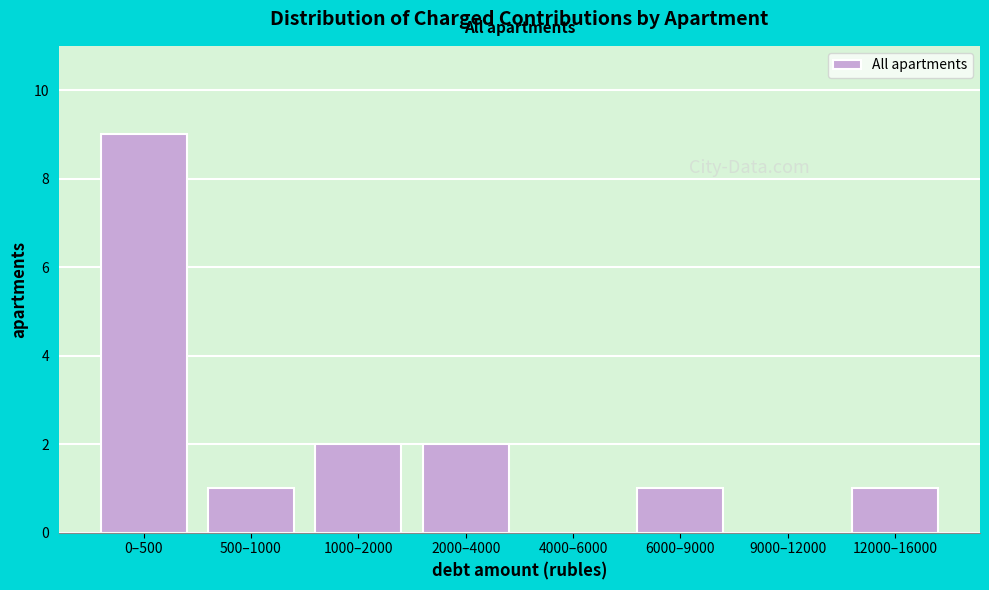

Reading right to left, extract all data points from this chart.

12000–16000=1	9000–12000=0	6000–9000=1	4000–6000=0	2000–4000=2	1000–2000=2	500–1000=1	0–500=9